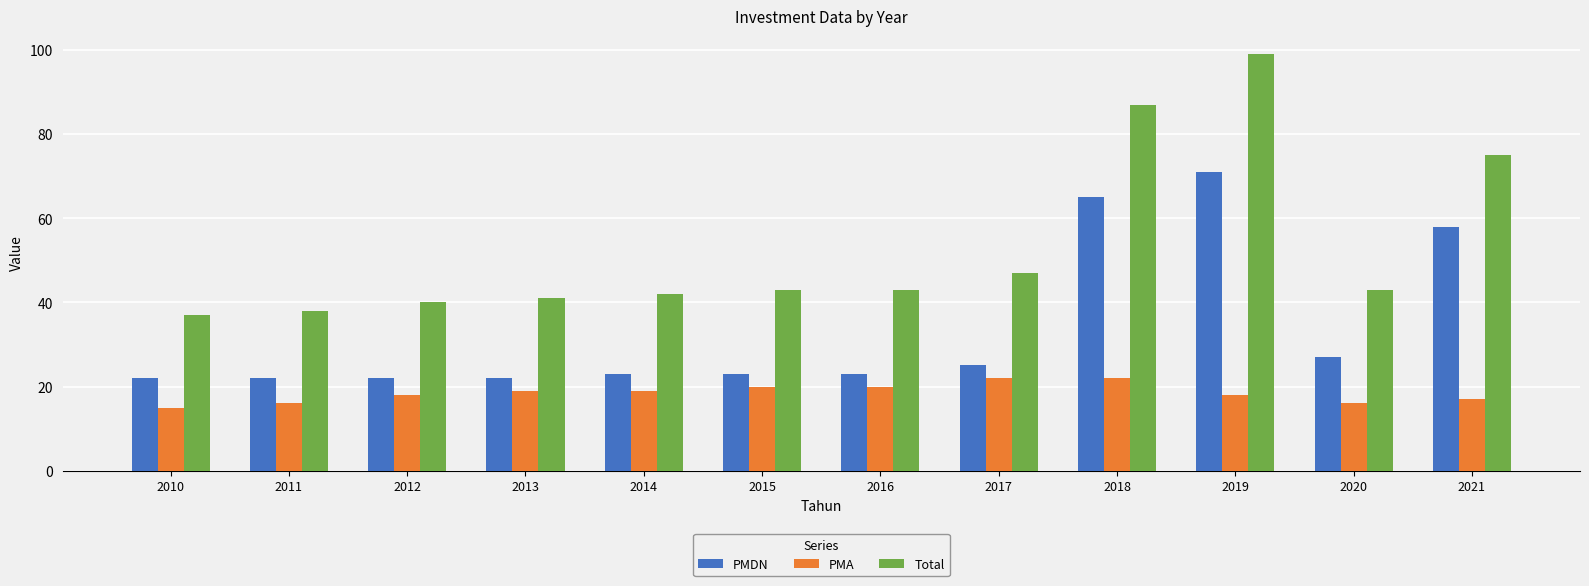

Reading right to left, extract all data points from this chart.

PMDN: 2021=58	2020=27	2019=71	2018=65	2017=25	2016=23	2015=23	2014=23	2013=22	2012=22	2011=22	2010=22
PMA: 2021=17	2020=16	2019=18	2018=22	2017=22	2016=20	2015=20	2014=19	2013=19	2012=18	2011=16	2010=15
Total: 2021=75	2020=43	2019=99	2018=87	2017=47	2016=43	2015=43	2014=42	2013=41	2012=40	2011=38	2010=37